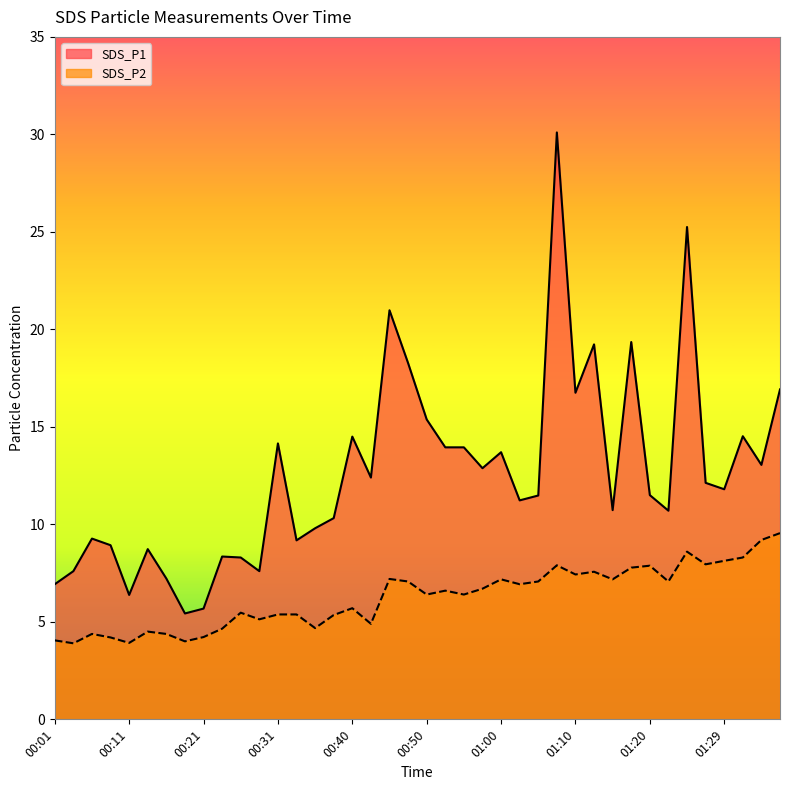

At which label does SDS_P1 reach its minimum?

00:18